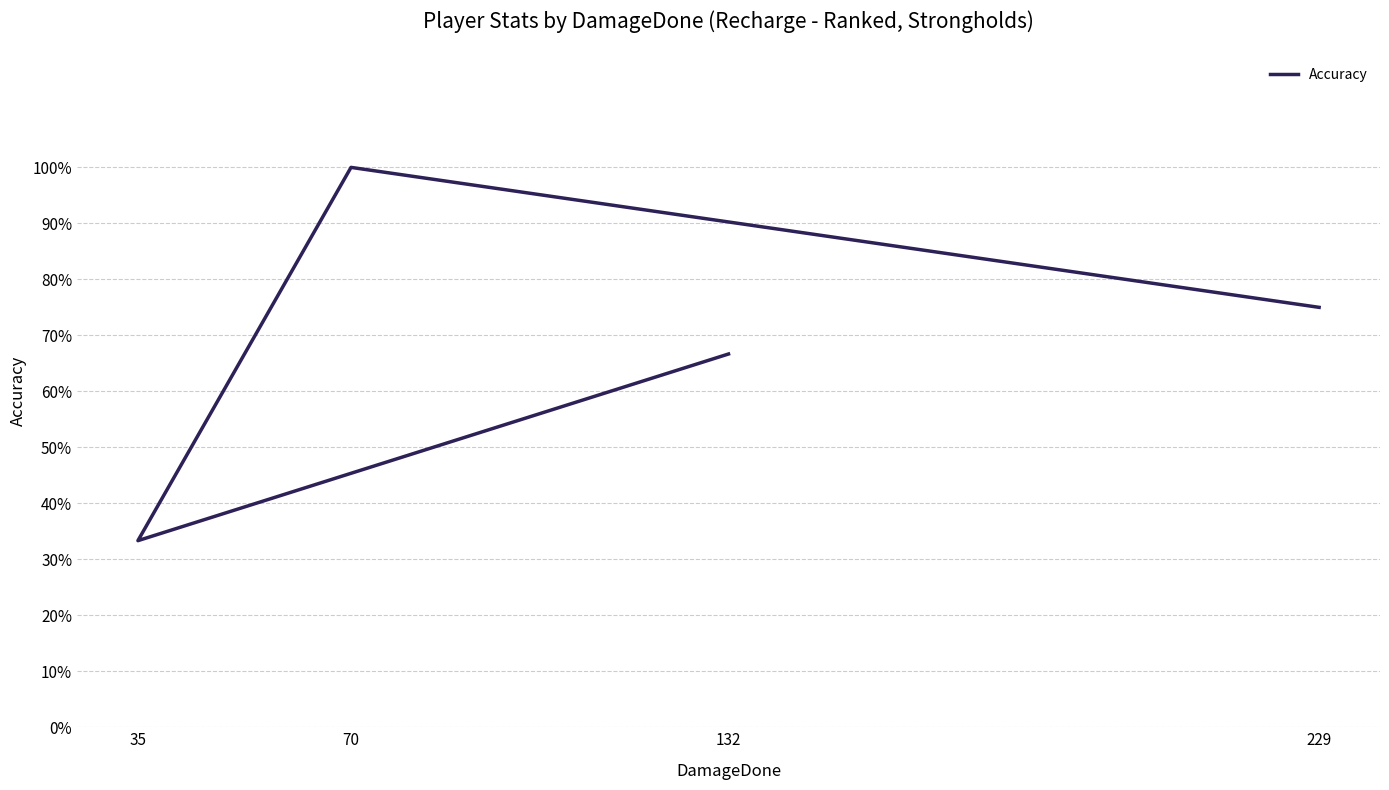

Read the value at 229.

75.0